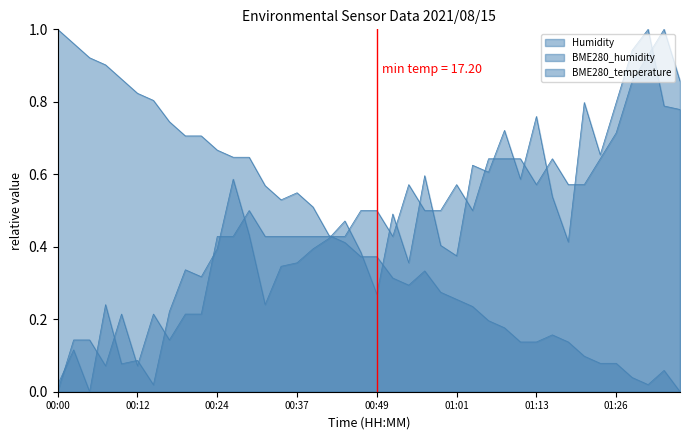

At which category does Humidity reach its first local peak?

00:10